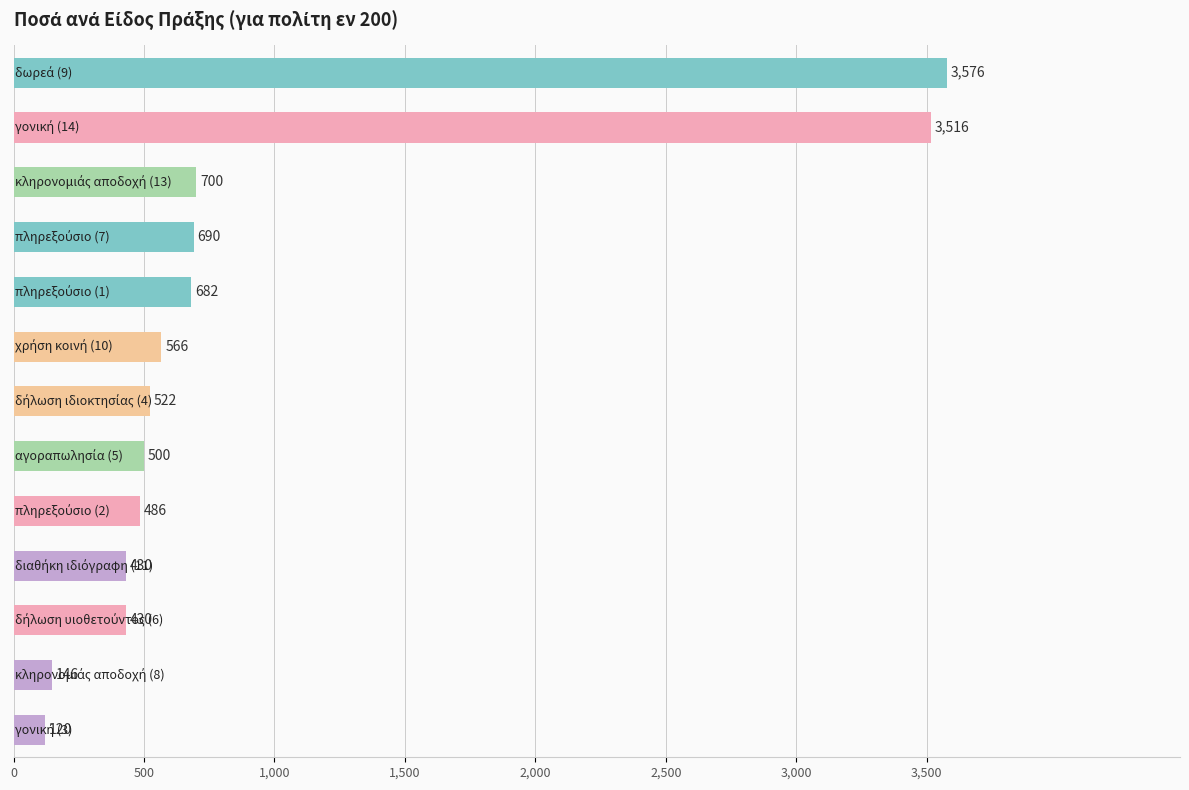

What is the value of the 6th bar from the top?

566